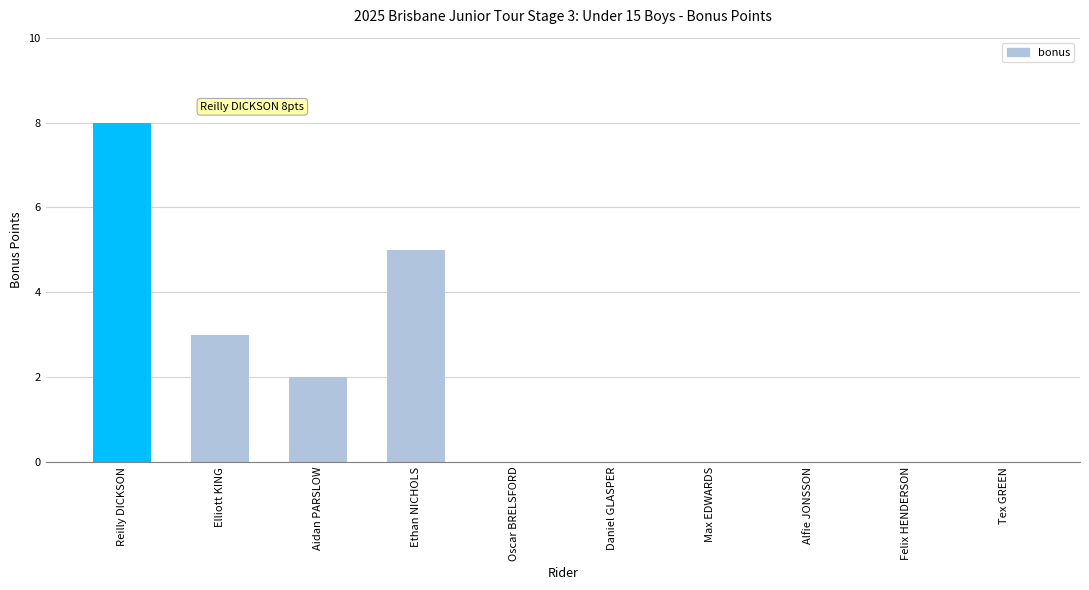

The value at Aidan PARSLOW is 2. True or false?

True